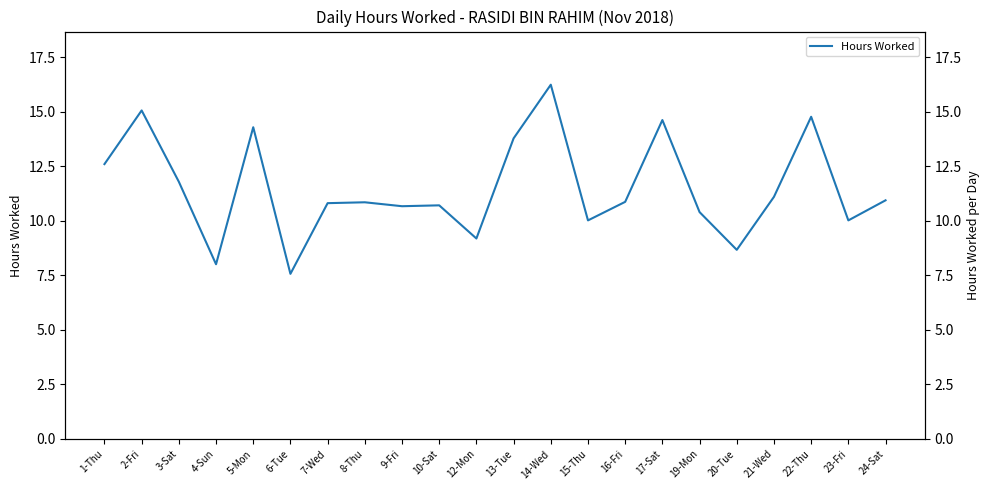

List the labels in order of value, largest first.

14-Wed, 2-Fri, 22-Thu, 17-Sat, 5-Mon, 13-Tue, 1-Thu, 3-Sat, 21-Wed, 24-Sat, 16-Fri, 8-Thu, 7-Wed, 10-Sat, 9-Fri, 19-Mon, 15-Thu, 23-Fri, 12-Mon, 20-Tue, 4-Sun, 6-Tue